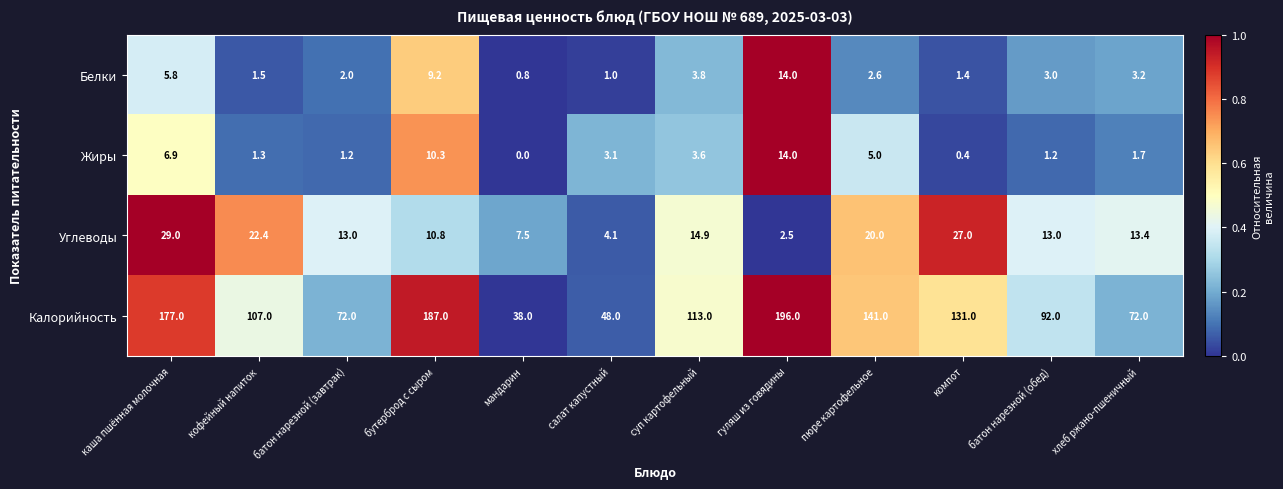

Where does the Жиры series first go above 3?

каша пшённая молочная